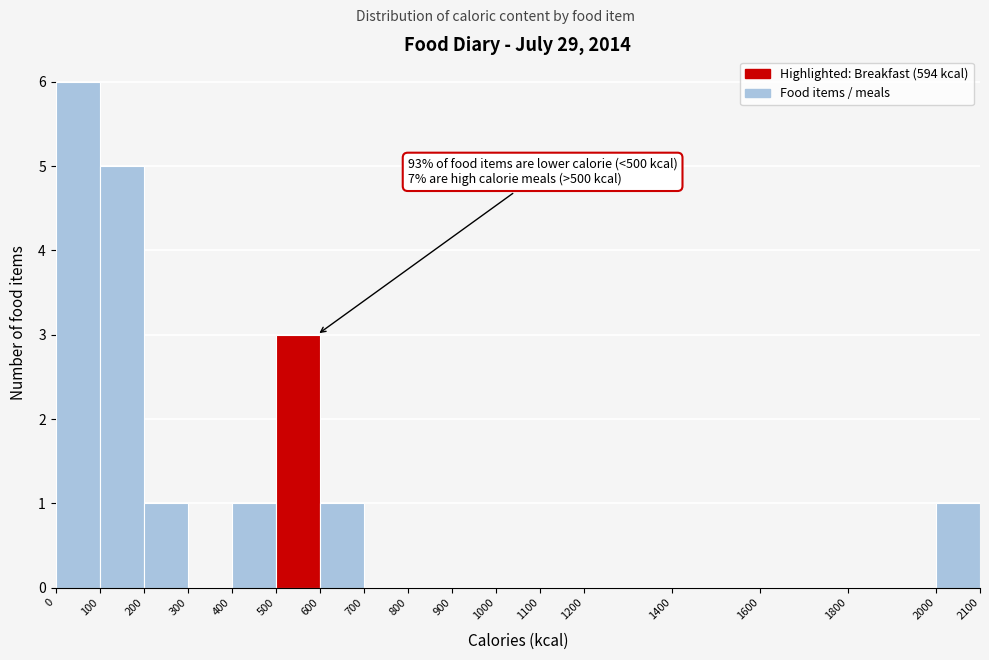

Over which range of the x-axis is the bar tallest?

0 to 100